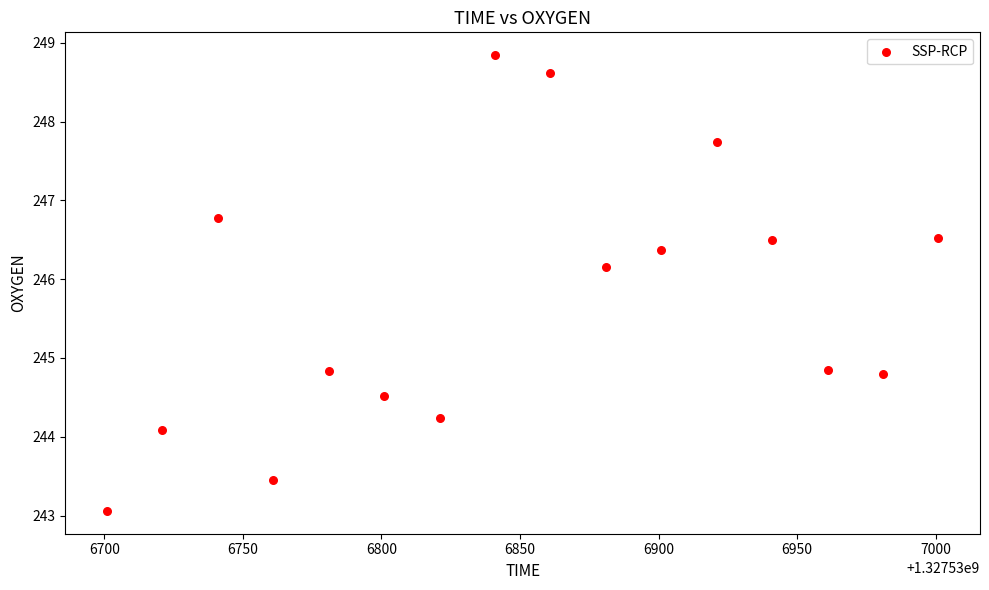

What is the range of X values (max minus min)?

300.0